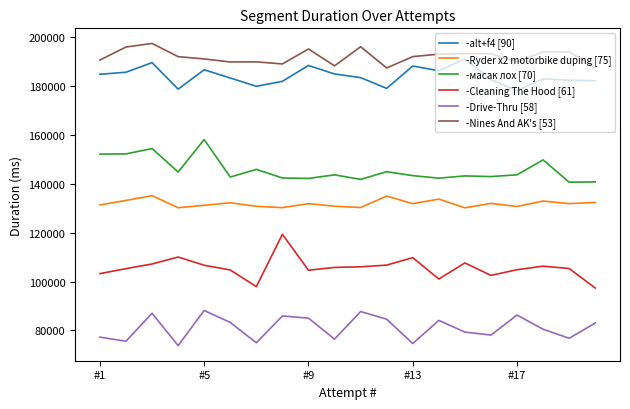

What is the lowest value of the -Nines And AK's [53] series?

187441